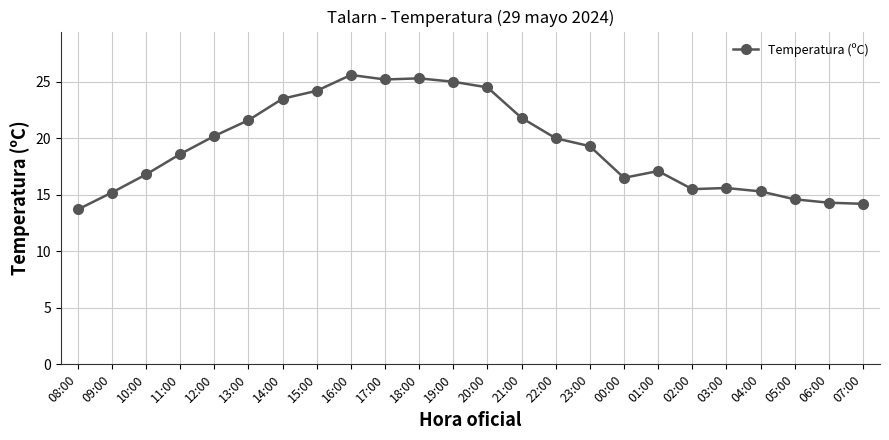

Is this an area chart (filled region under the line)?

No